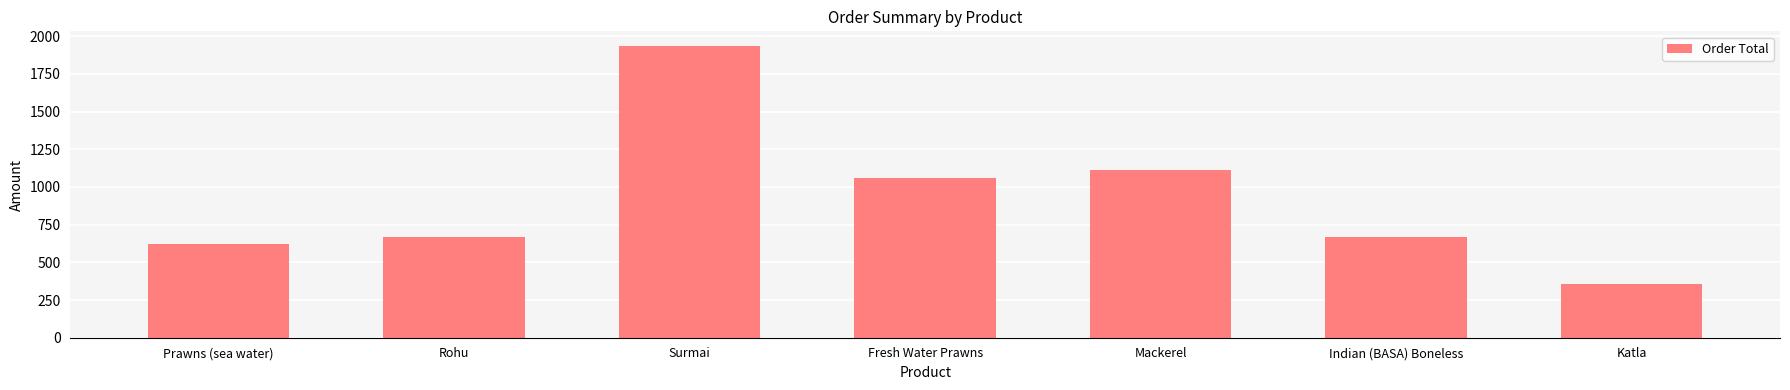

Approximately how many times larger is the value at Surmai compared to Prawns (sea water)?

3.1